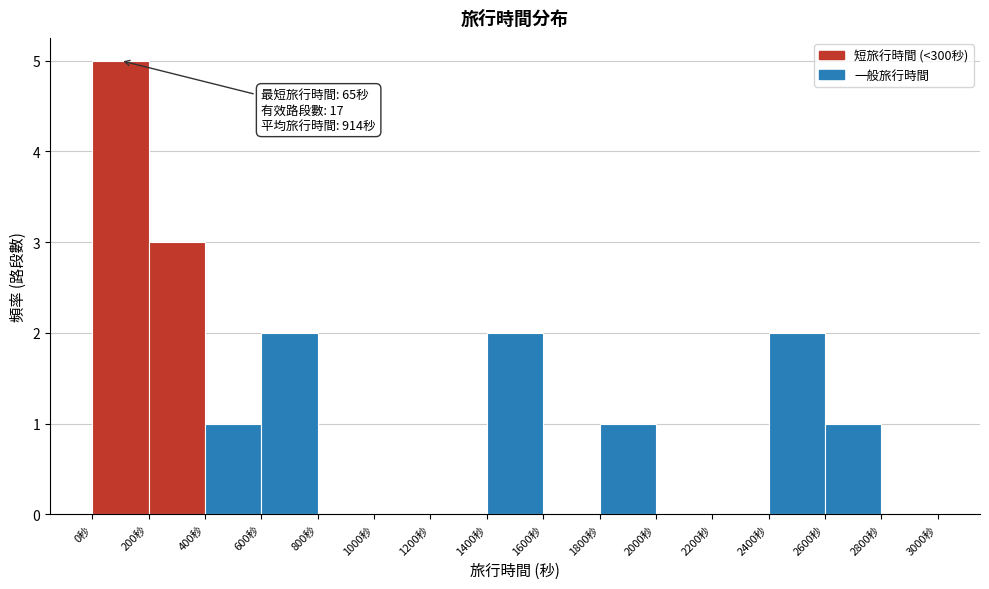

Over which range of the x-axis is the bar tallest?

0 to 200